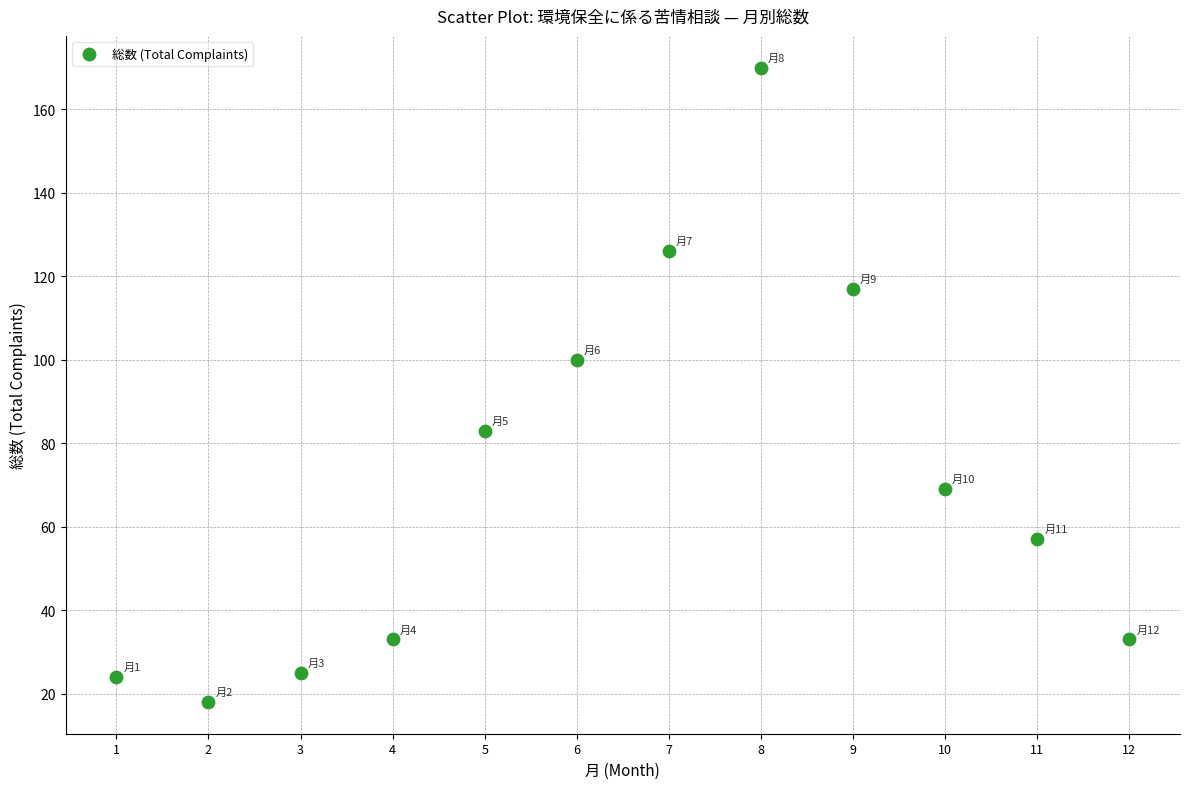

What Y value in the scatter plot is closest to 94?

100